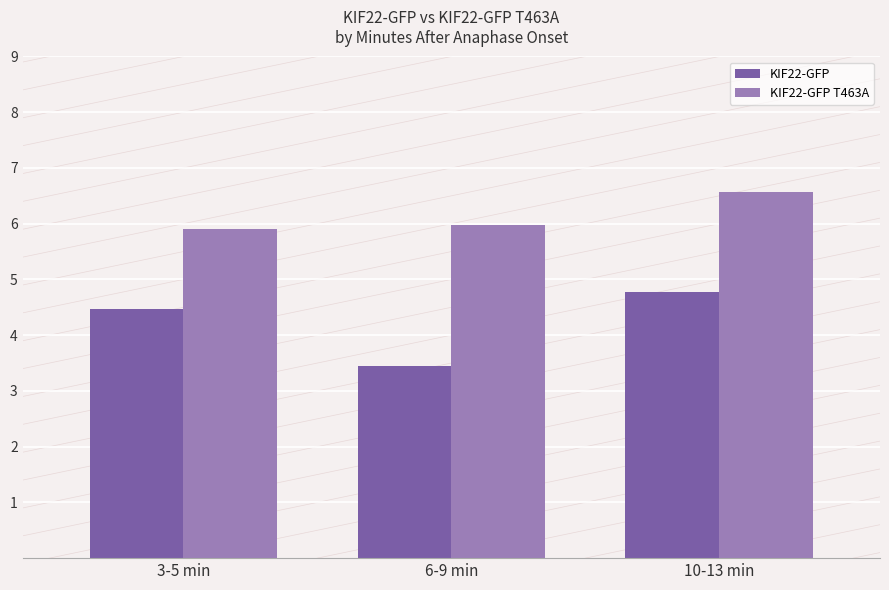

True or false: KIF22-GFP has a value of 1.1 at 6-9 min.

False